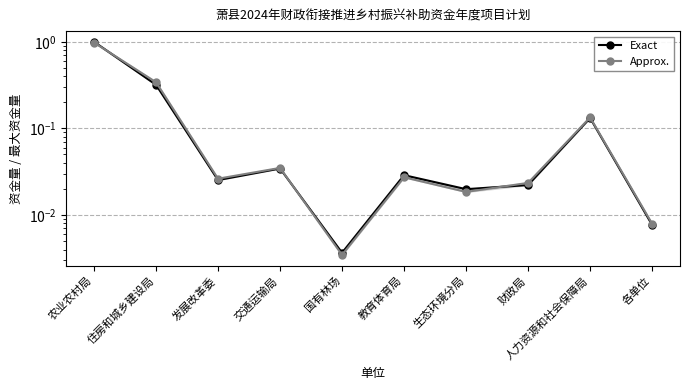

The Exact series shows 0.3 at 农业农村局. True or false?

False